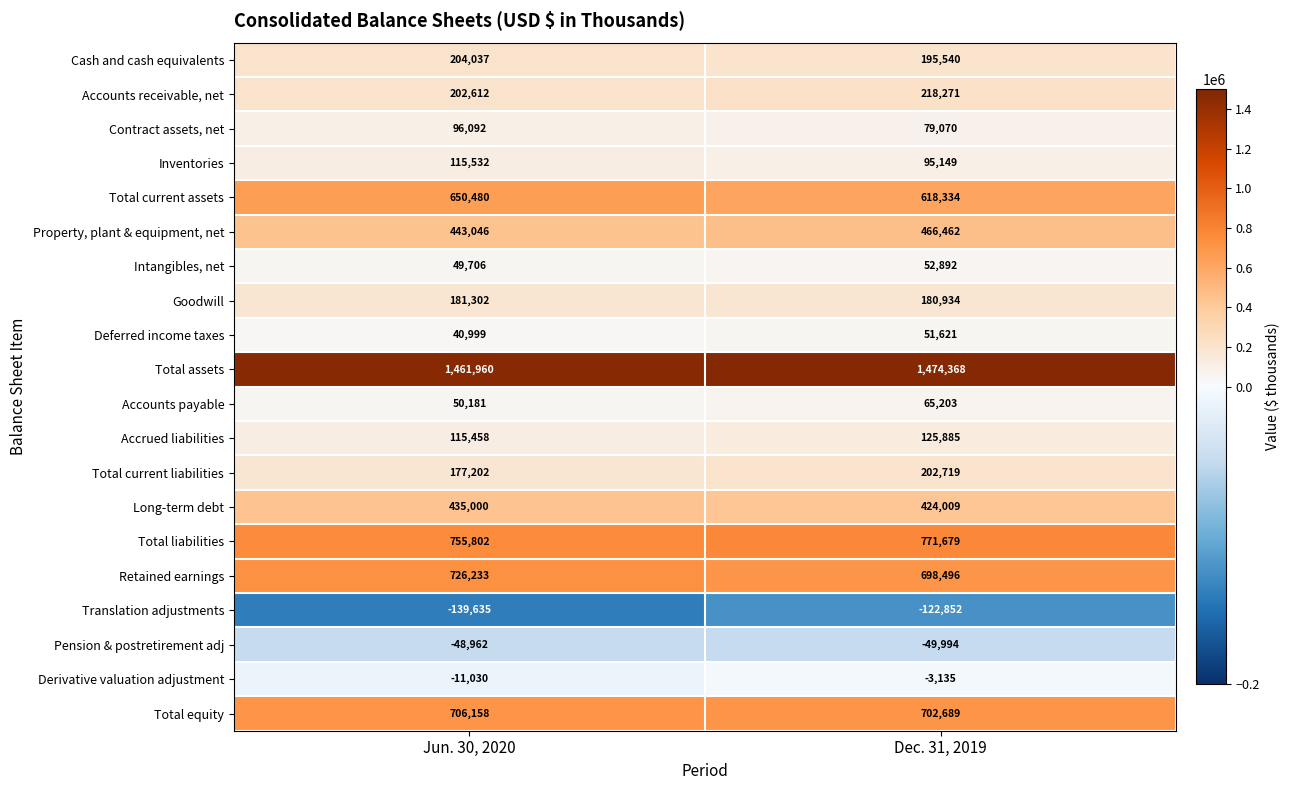

Count the number of categories in the chart.

2